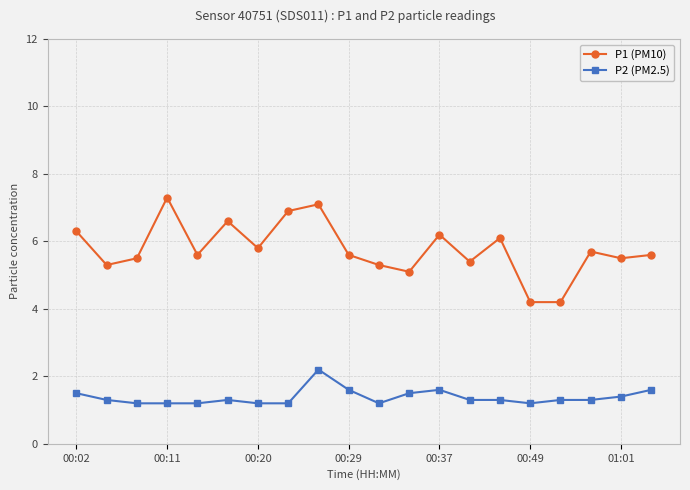

Does the chart display data point markers on the line(s)?

Yes